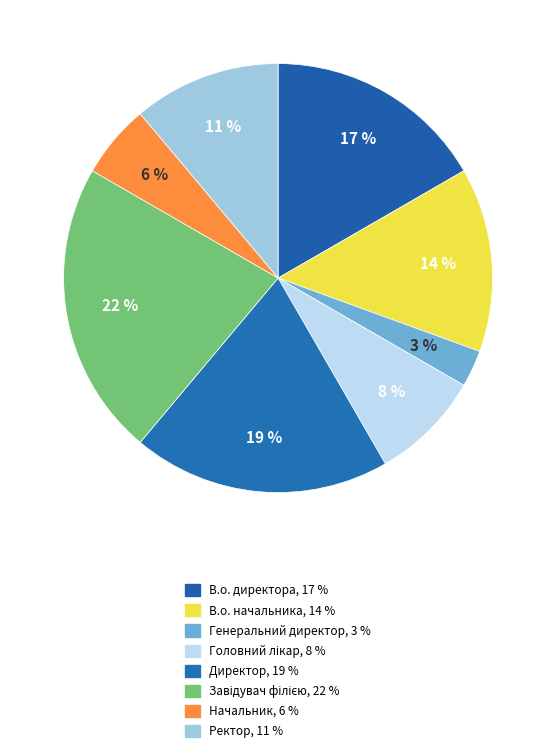

To the nearest percent, what is the difference between the В.о. начальника and В.о. директора slice percentages?

3%